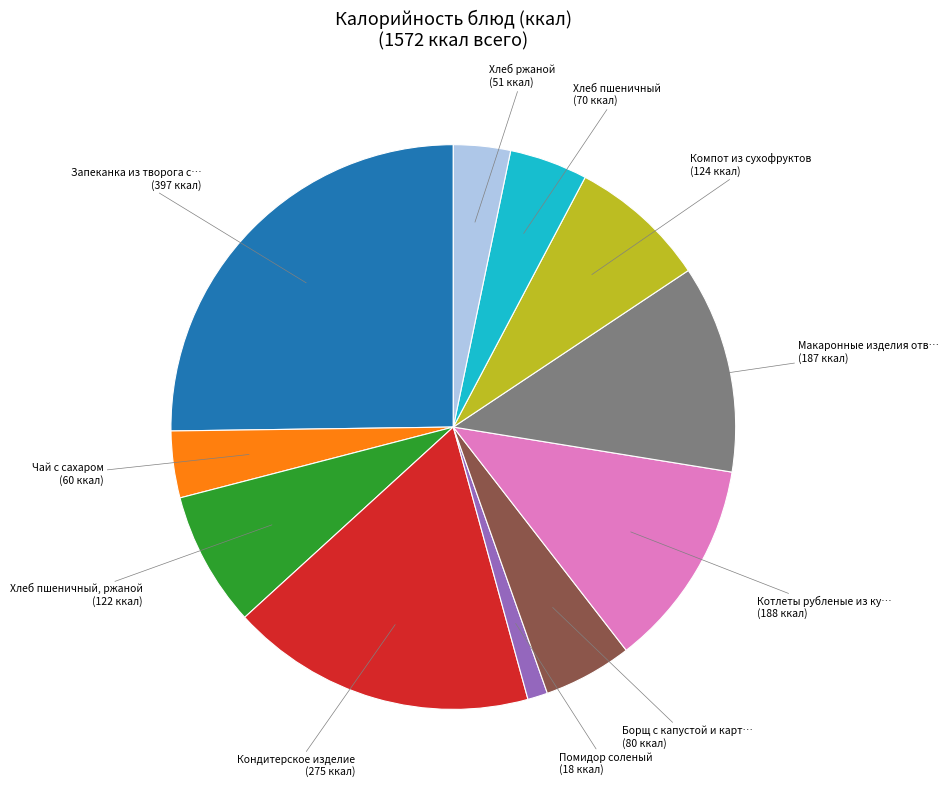

Is there a majority slice in this chart?

No